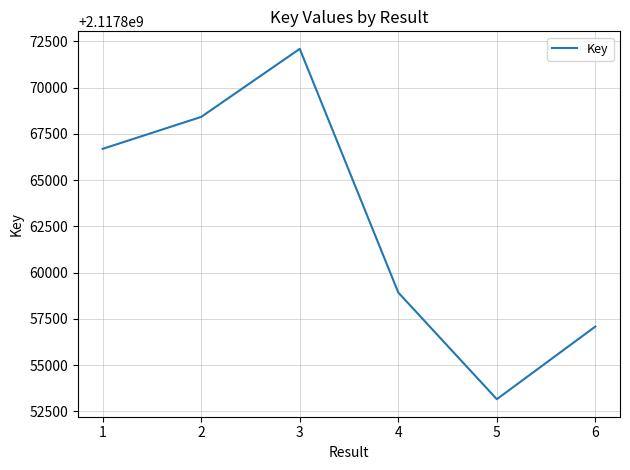

How many interior local valleys (lower than both neighbors) does the data have?

1